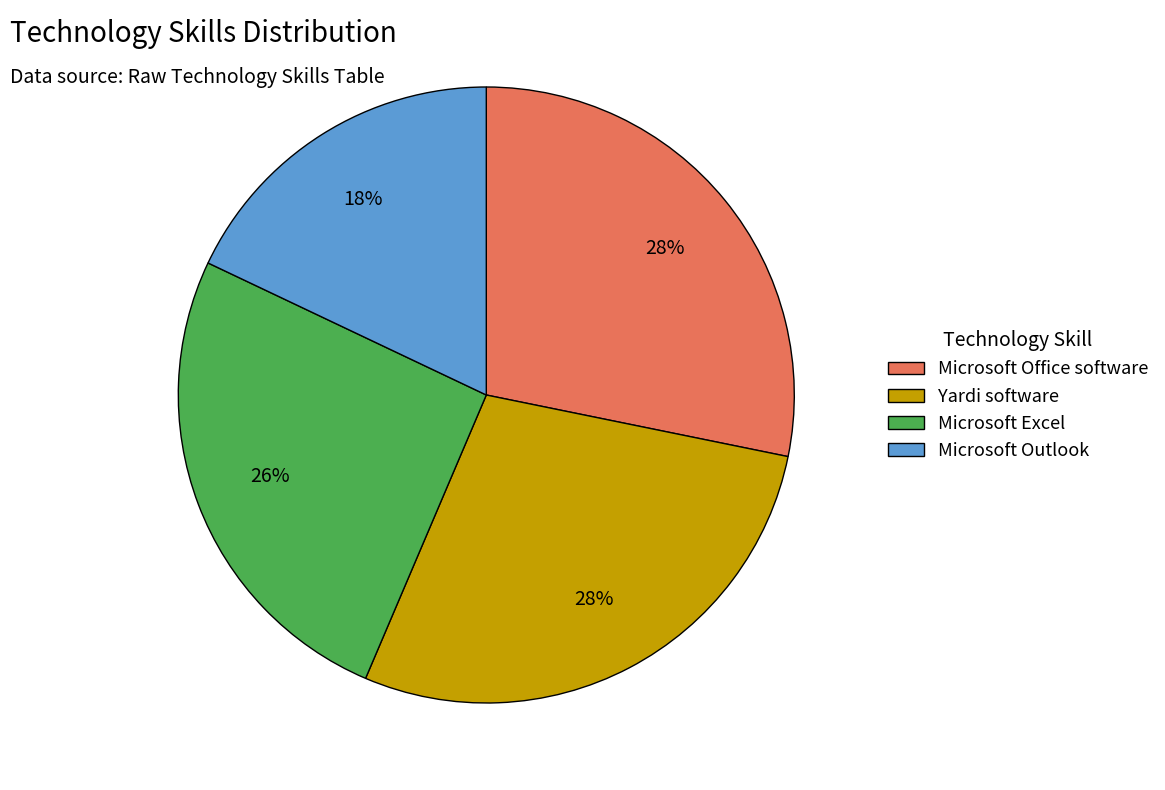

Is it true that Microsoft Excel is 26% of the pie?

True